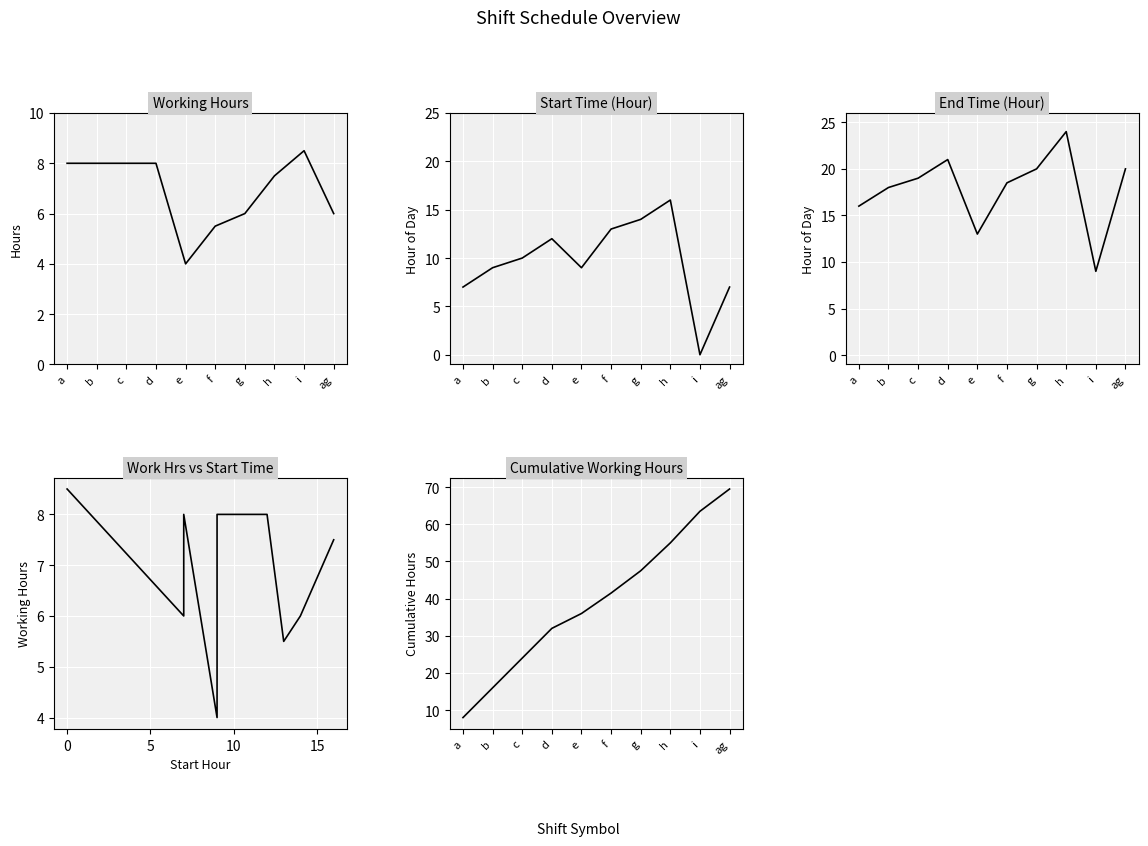

True or false: Working Hours has a value of 6.0 at ag.

True